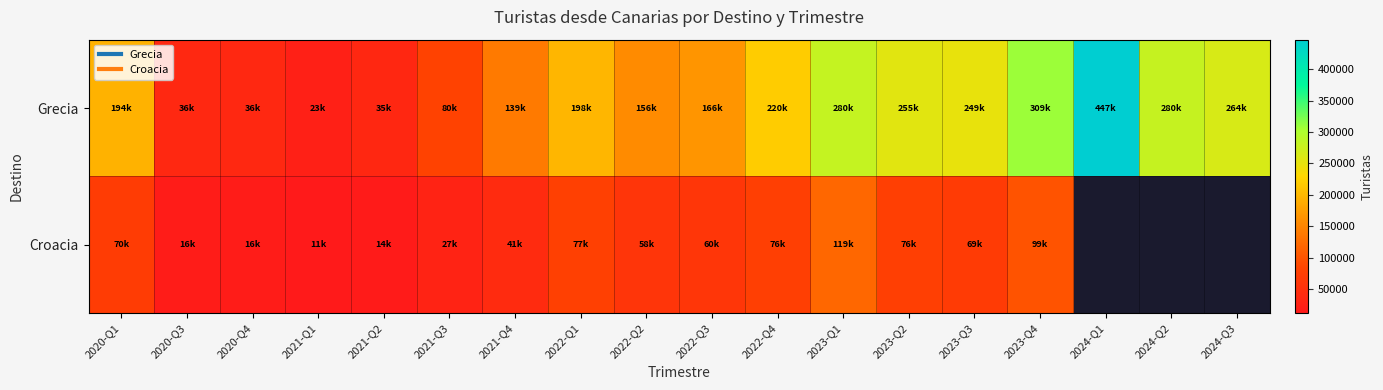

Between 2024-Q1 and 2023-Q1, which is larger?

2024-Q1